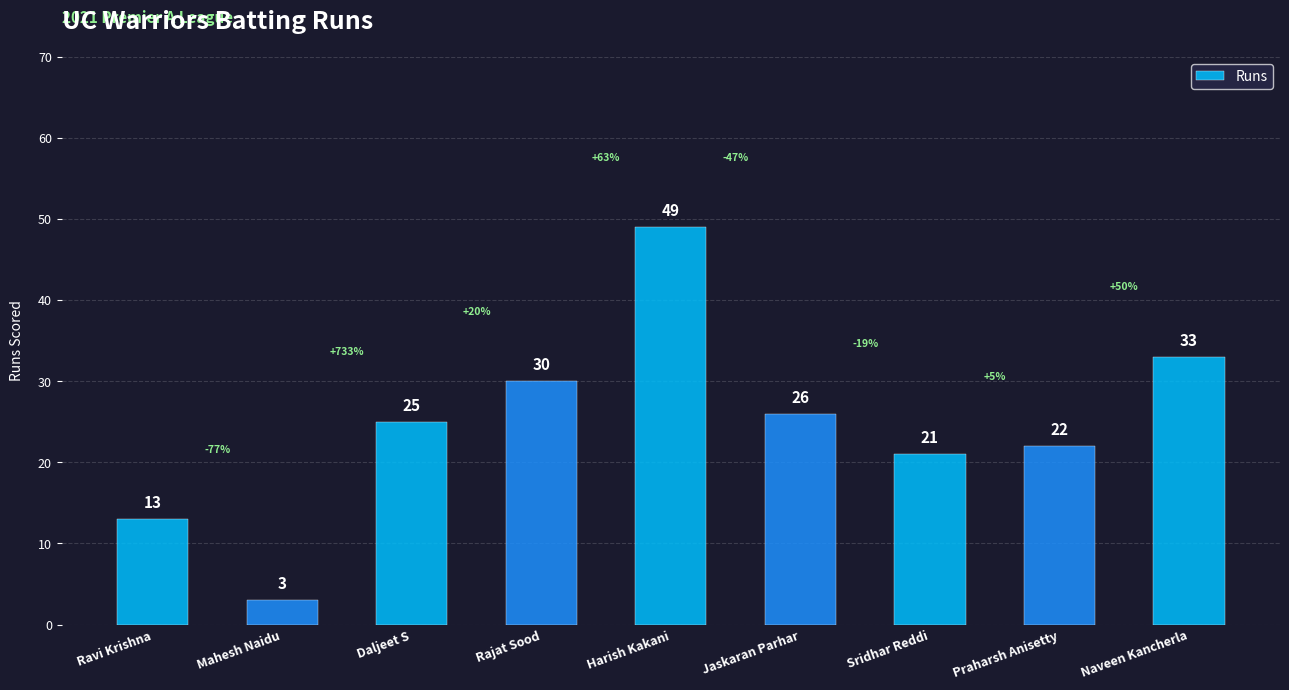

Reading left to right, what are all the values shown in this chart?

Ravi Krishna=13	Mahesh Naidu=3	Daljeet S=25	Rajat Sood=30	Harish Kakani=49	Jaskaran Parhar=26	Sridhar Reddi=21	Praharsh Anisetty=22	Naveen Kancherla=33